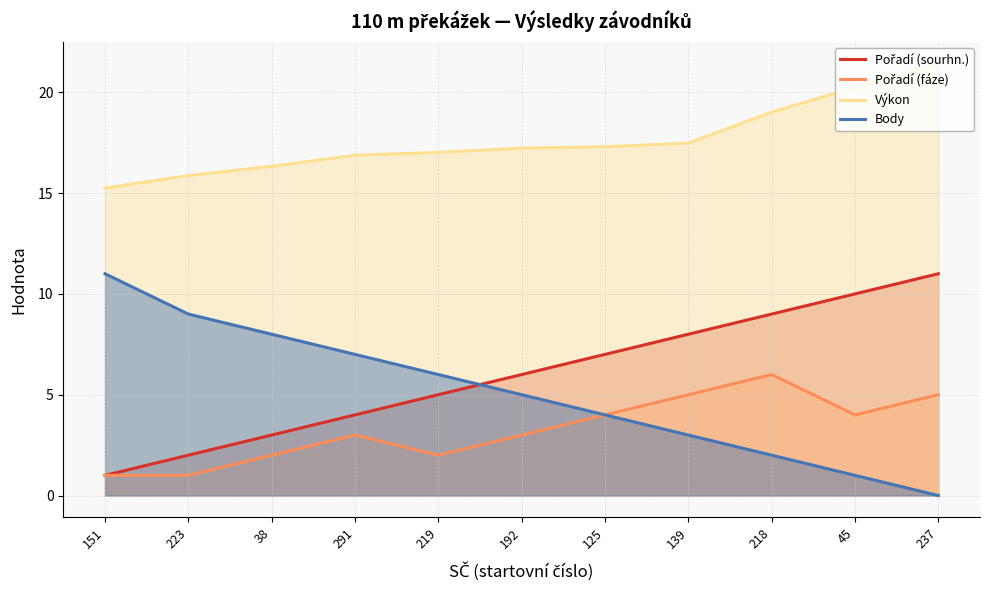

What is the sum of all Výkon values?

194.0